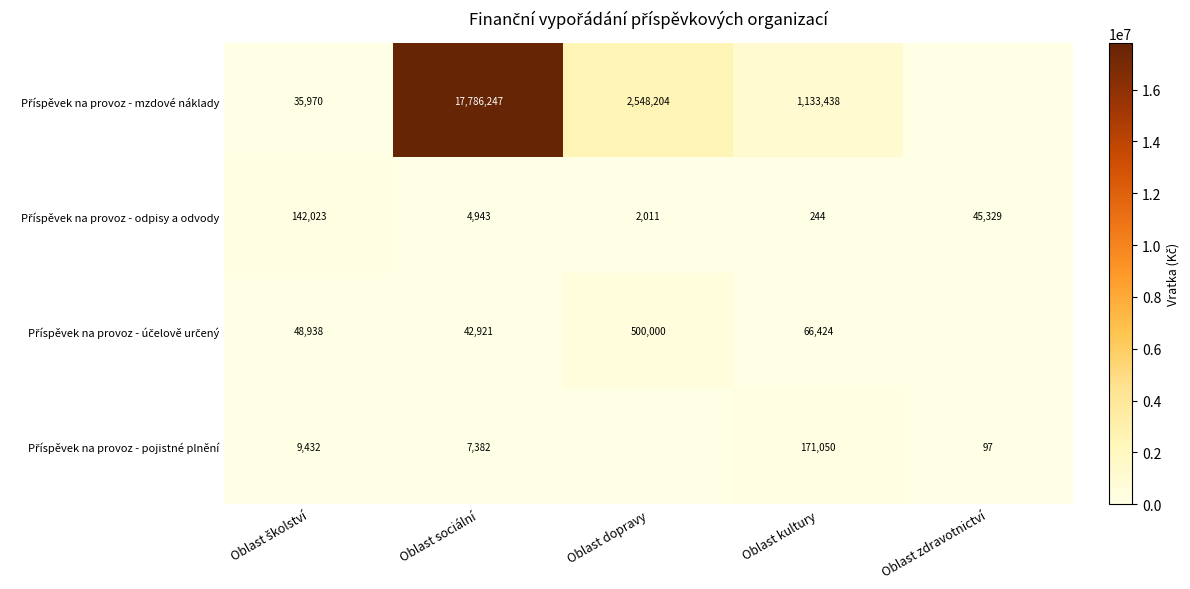

What is the total value across all series at Oblast dopravy?

3050214.7